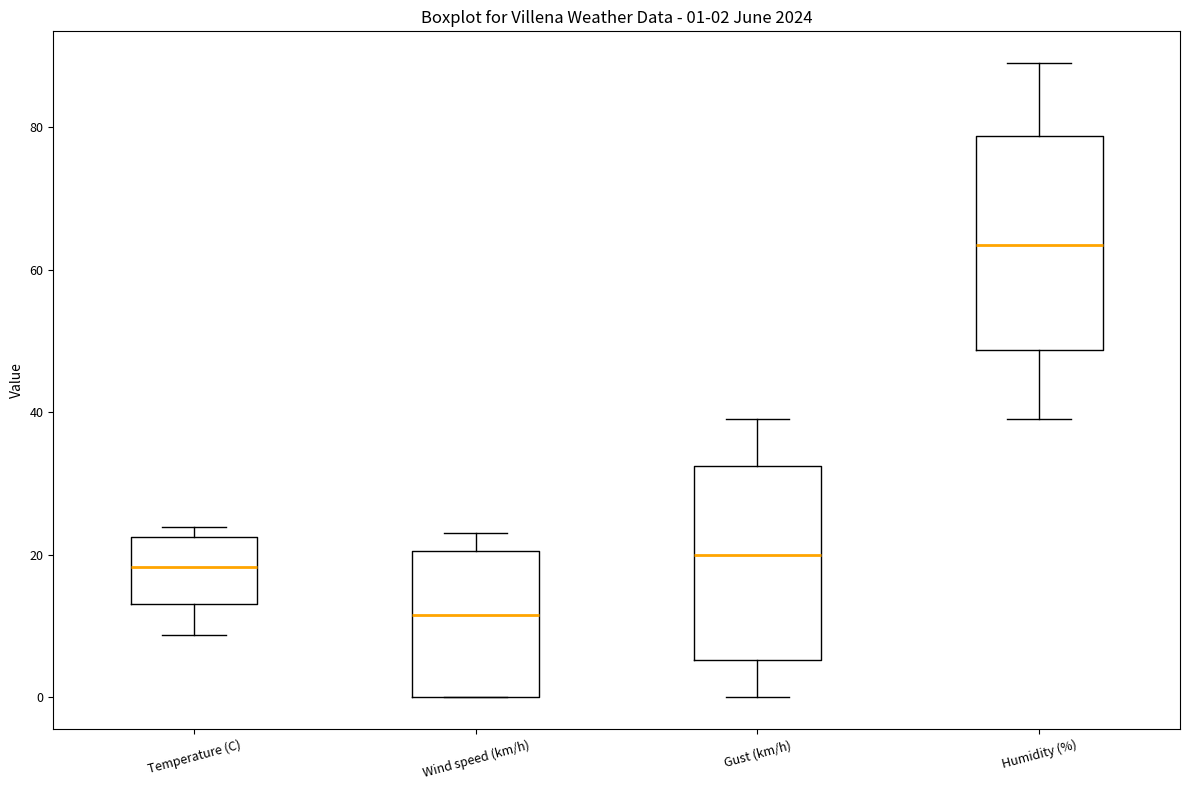

Which box has the lowest median line?

Wind speed (km/h)